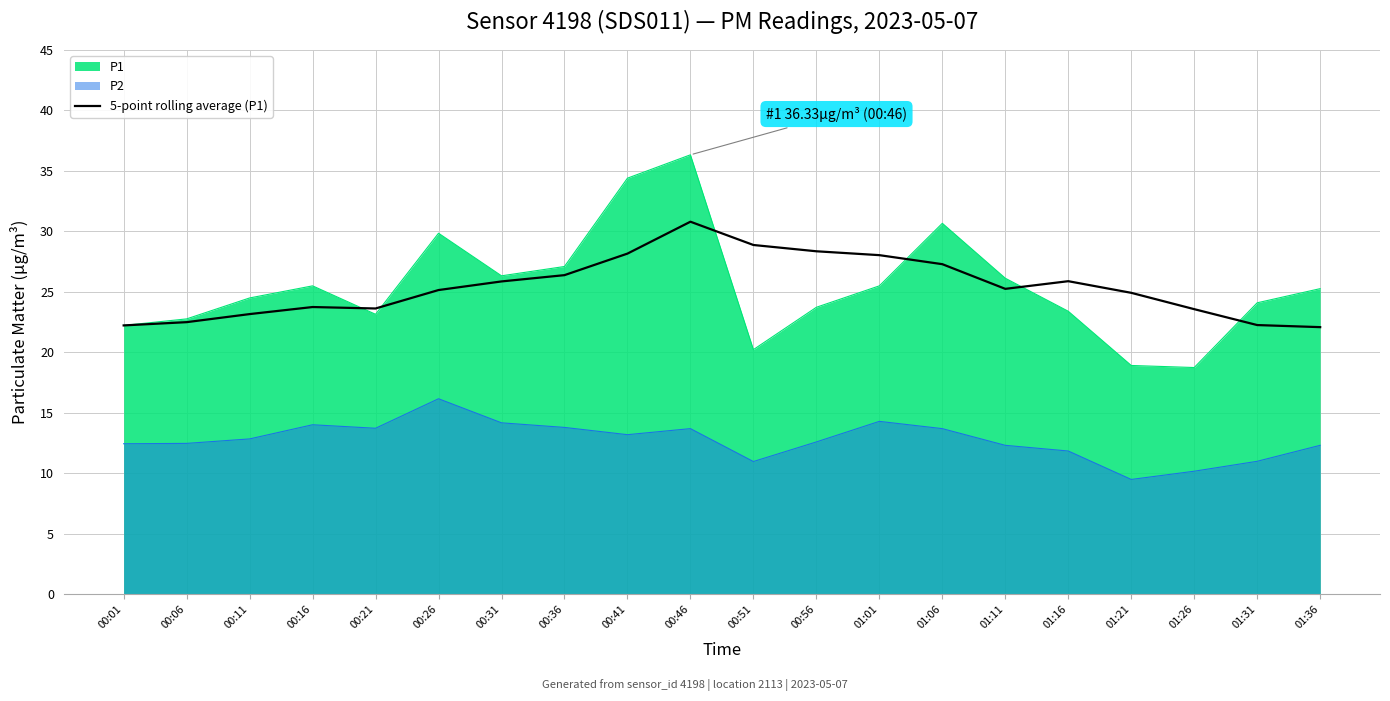

Reading left to right, what are all the values shown in this chart?

22.2	22.5	23.2	23.8	23.6	25.2	25.9	26.4	28.2	30.8	28.9	28.4	28.0	27.3	25.3	25.9	24.9	23.6	22.3	22.1